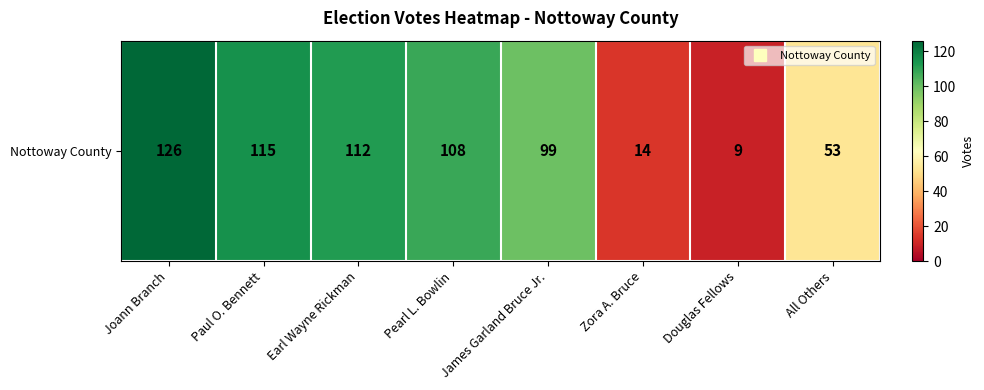

Reading left to right, extract all data points from this chart.

Joann Branch=126	Paul O. Bennett=115	Earl Wayne Rickman=112	Pearl L. Bowlin=108	James Garland Bruce Jr.=99	Zora A. Bruce=14	Douglas Fellows=9	All Others=53